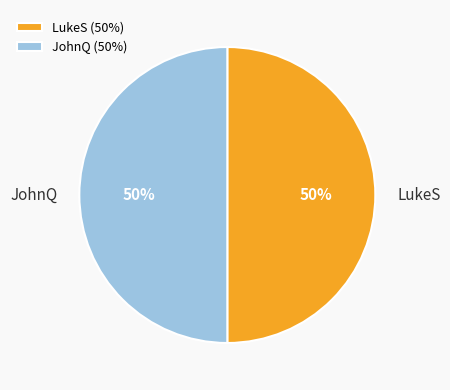

Approximately how many times larger is the value at LukeS compared to JohnQ?

1.0